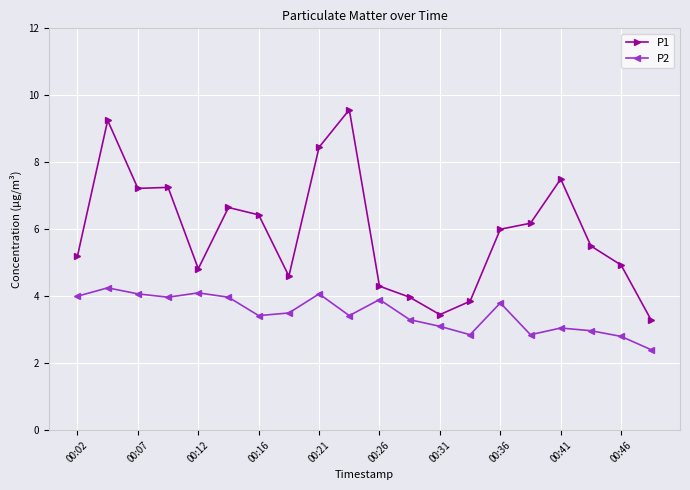

What is the minimum value shown in the chart?

2.4